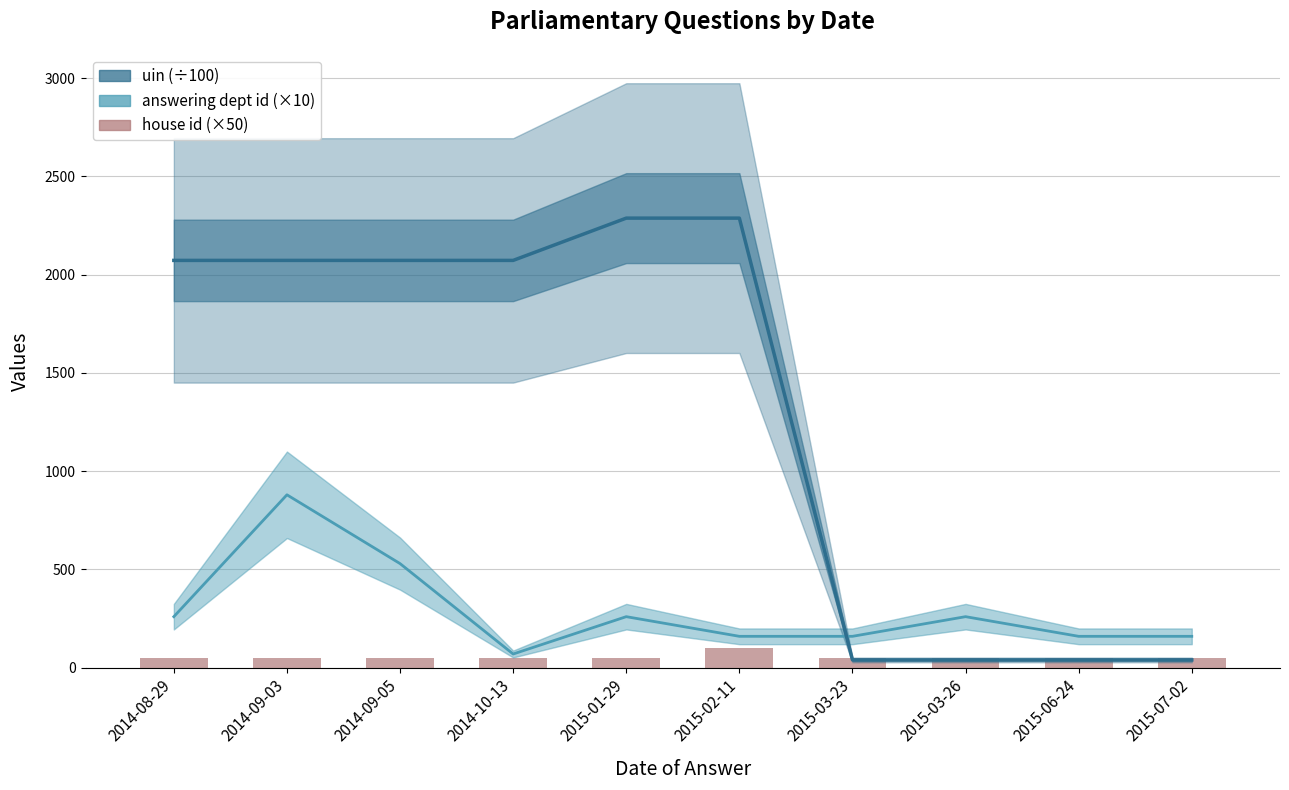

Are the bars grouped side by side (vs. stacked)?

Yes